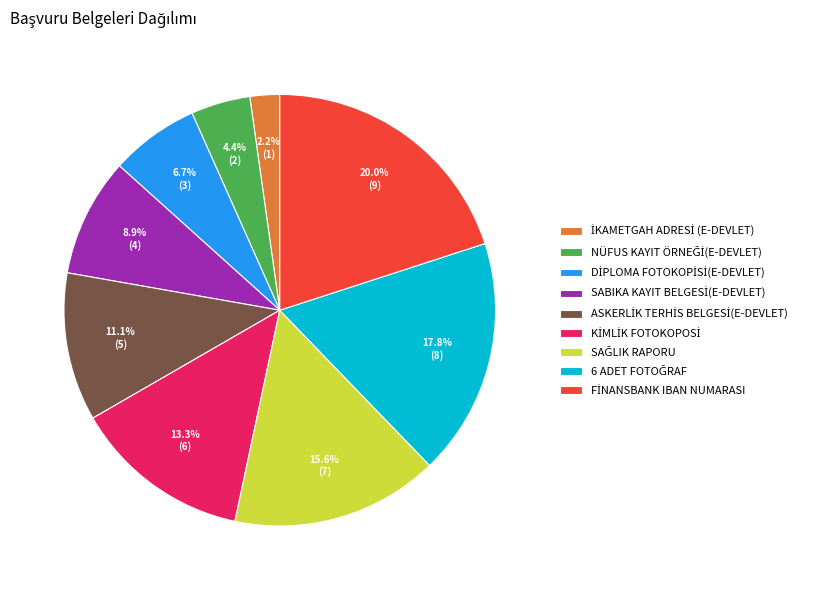

Is there any slice that represents more than half of the pie?

No